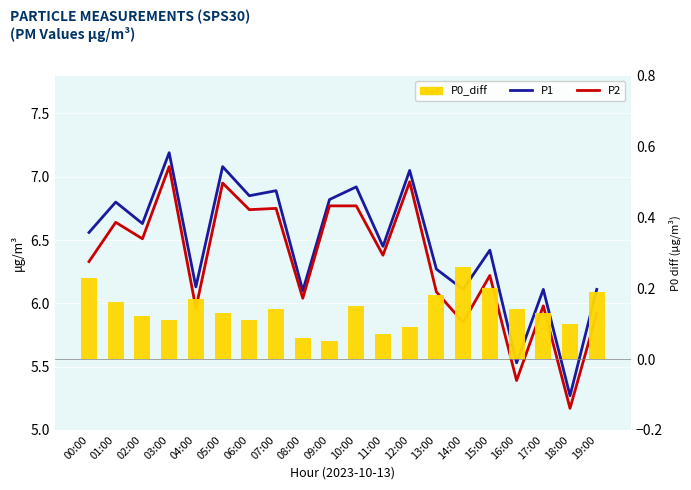

How many groups of bars are there?

20